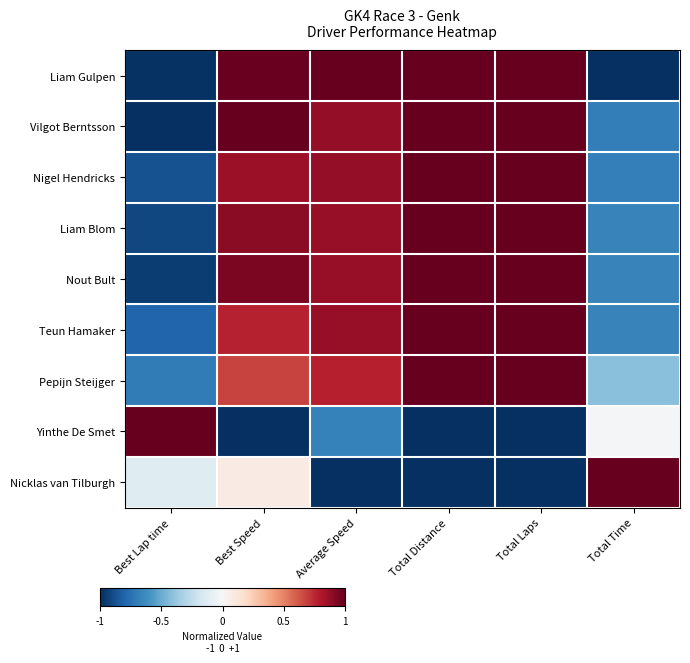

Between Total Distance and Total Time, which series saw the biggest shift?

Liam Gulpen